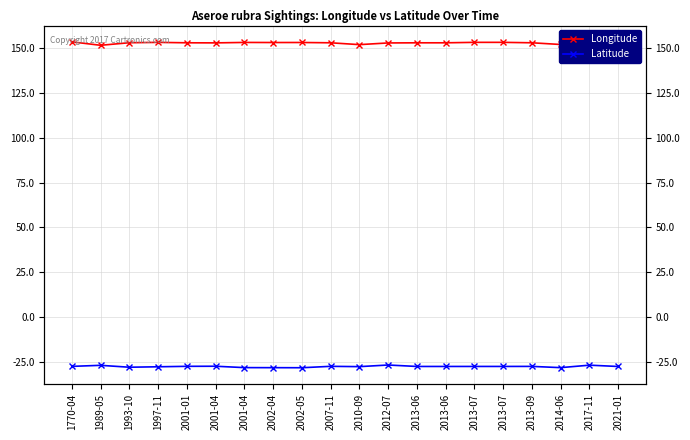

Reading left to right, what are all the values shown in this chart?

Longitude: 153.5	151.6	153.0	153.2	153.0	152.9	153.2	153.1	153.1	153.0	151.9	152.9	153.0	153.0	153.2	153.2	153.0	152.0	152.7	152.0
Latitude: -27.5	-26.9	-28.0	-27.7	-27.5	-27.4	-28.2	-28.2	-28.3	-27.5	-27.6	-26.7	-27.5	-27.5	-27.5	-27.5	-27.5	-28.2	-26.8	-27.6